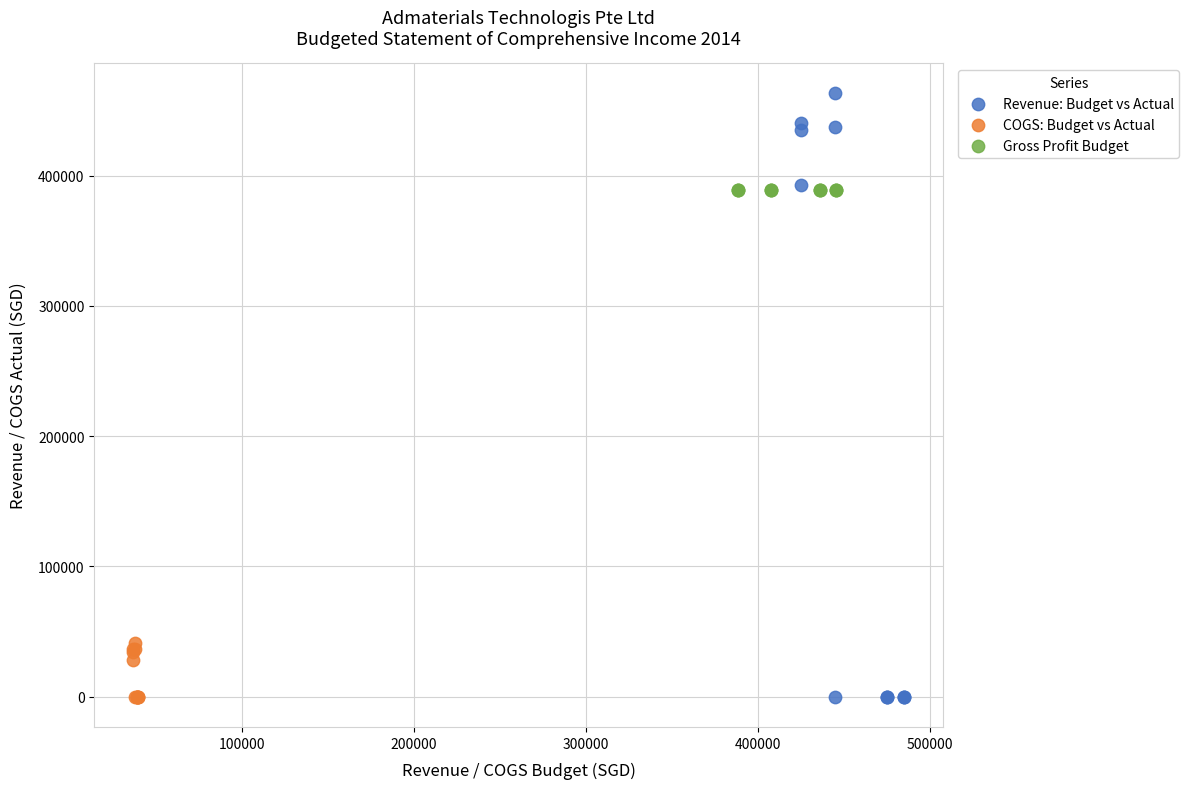

Which series reaches the maximum Y coordinate?

Revenue: Budget vs Actual